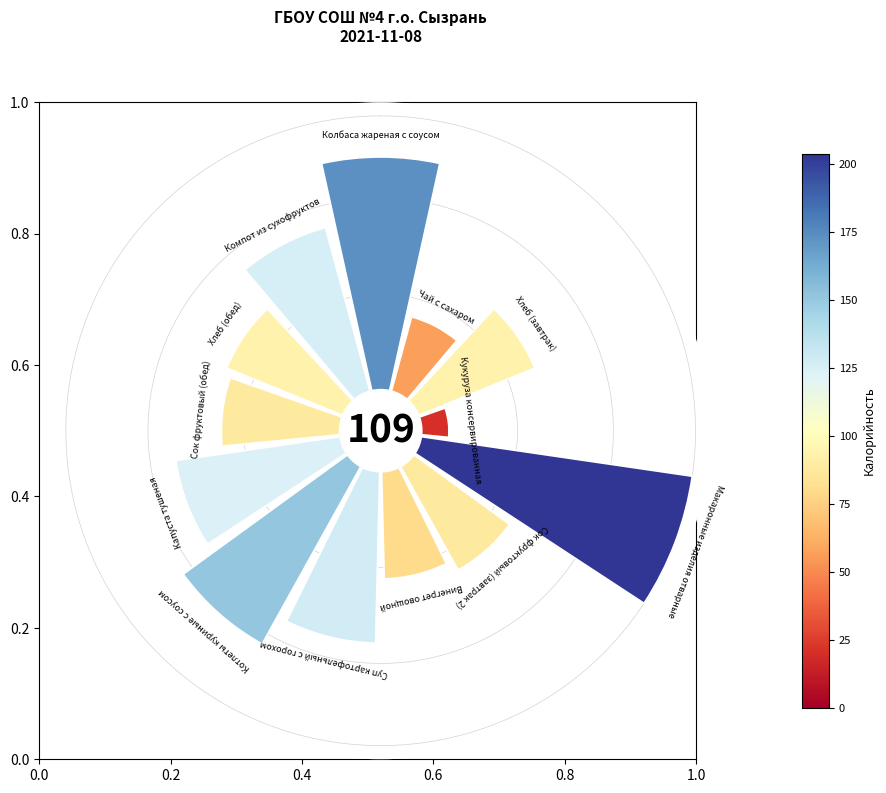

Which slice is the smallest?

Кукуруза консервированная